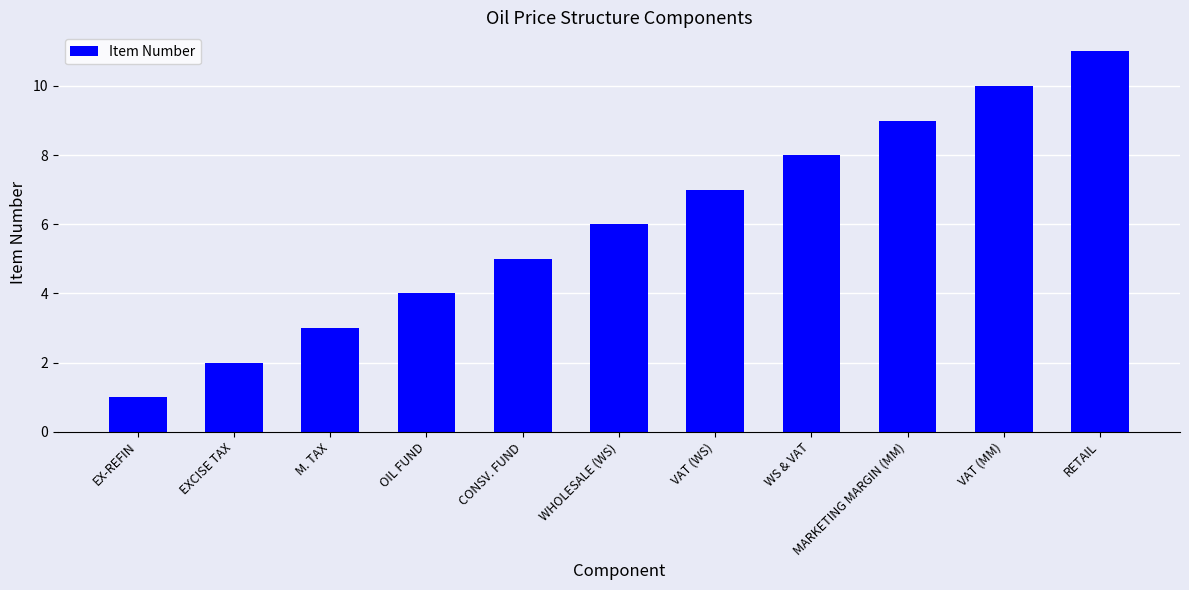

What is the value of the 2nd bar from the left?

2